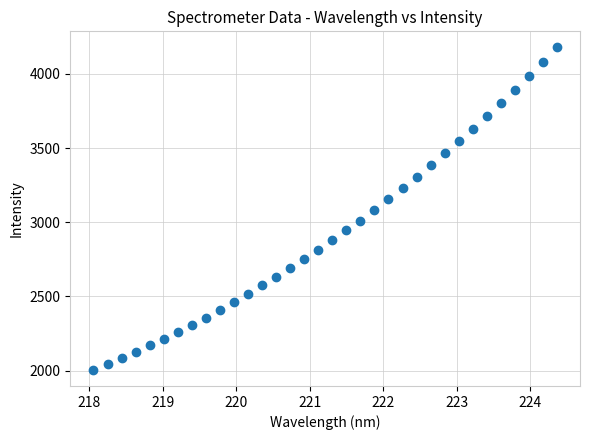

What is the range of Y values (max minus min)?

2172.9